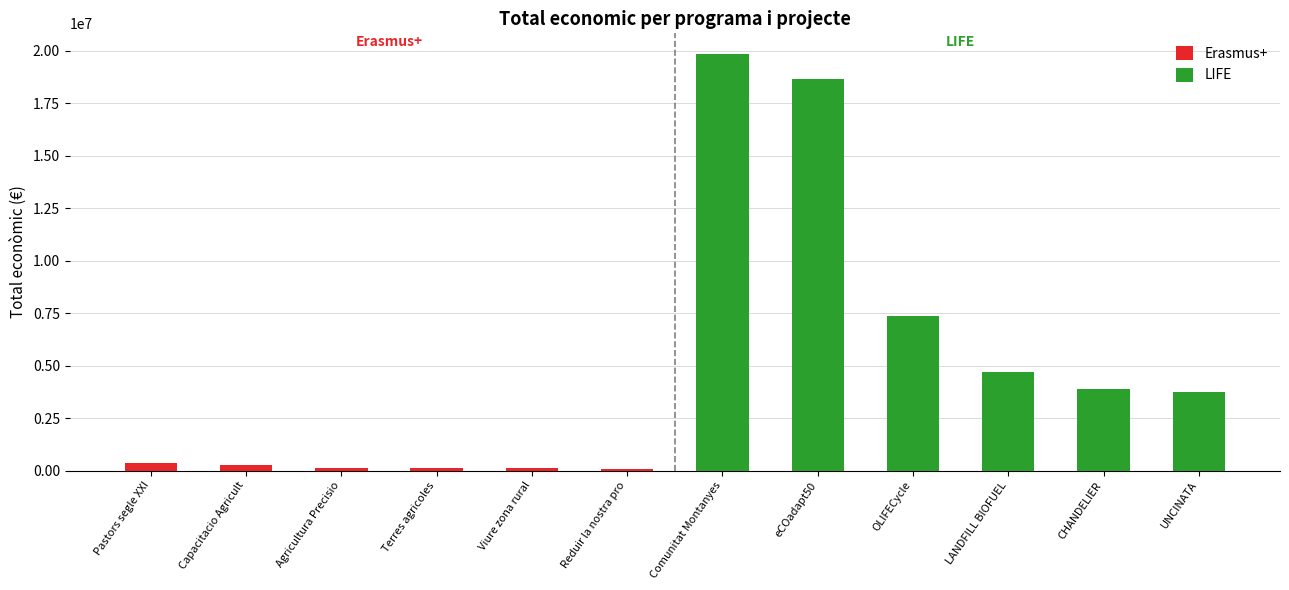

What is the value of the Erasmus+ bar at the 4th from the left?

133702